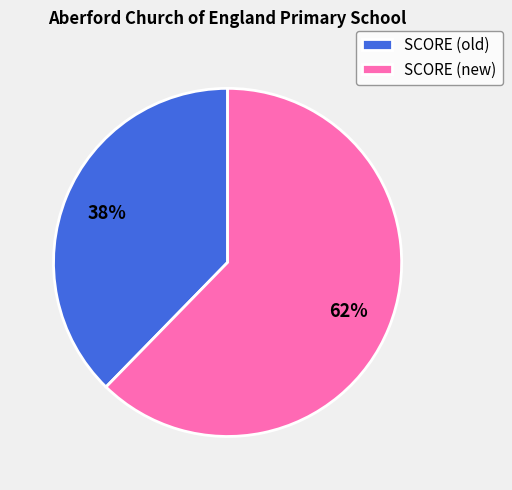

Is there any slice that represents more than half of the pie?

Yes